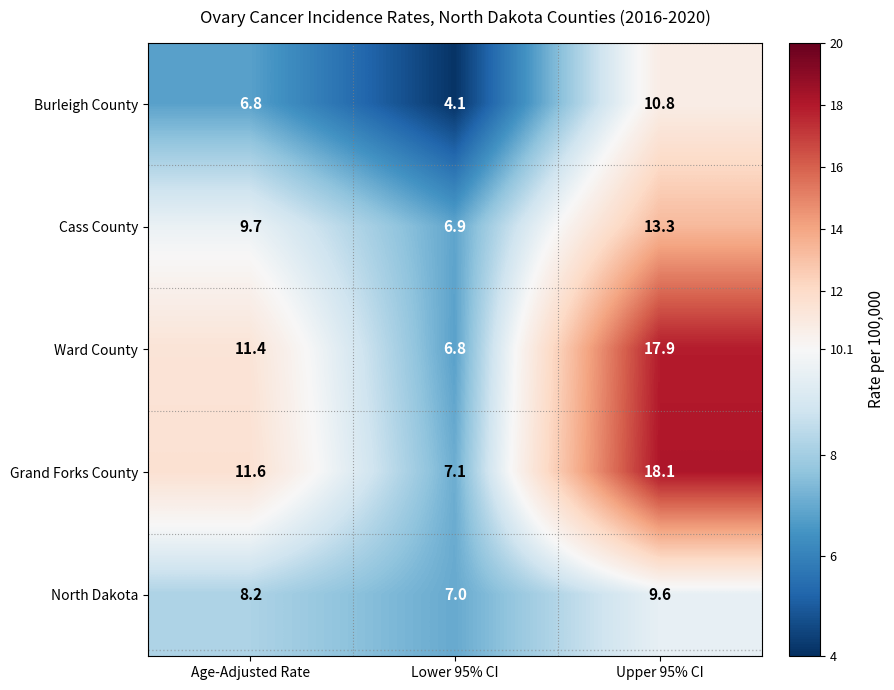

At Lower 95% CI, list the series in order from smallest to largest.

Burleigh County, Ward County, Cass County, North Dakota, Grand Forks County